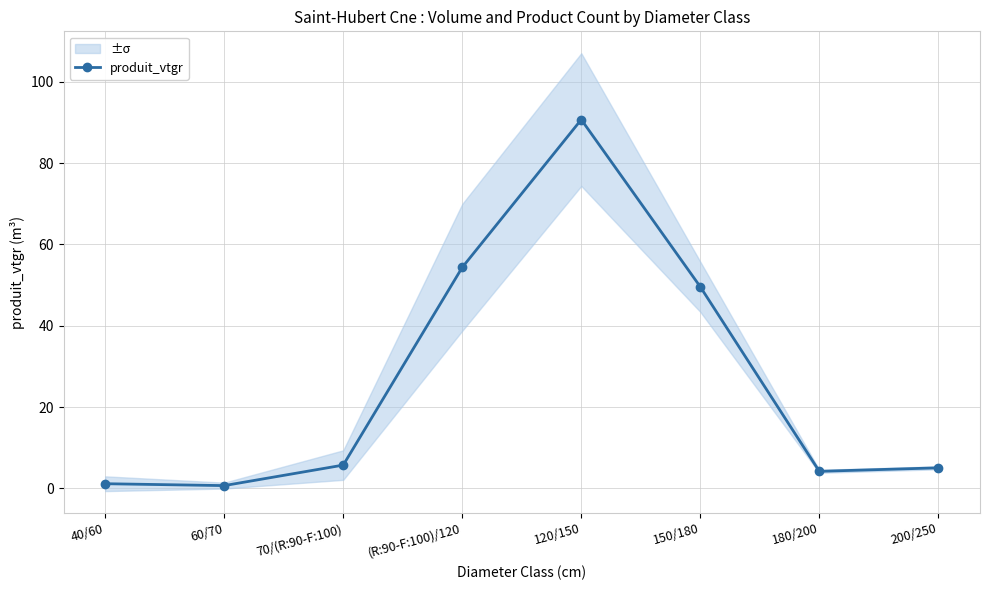

What is the difference between the maximum and second lowest values?

89.6